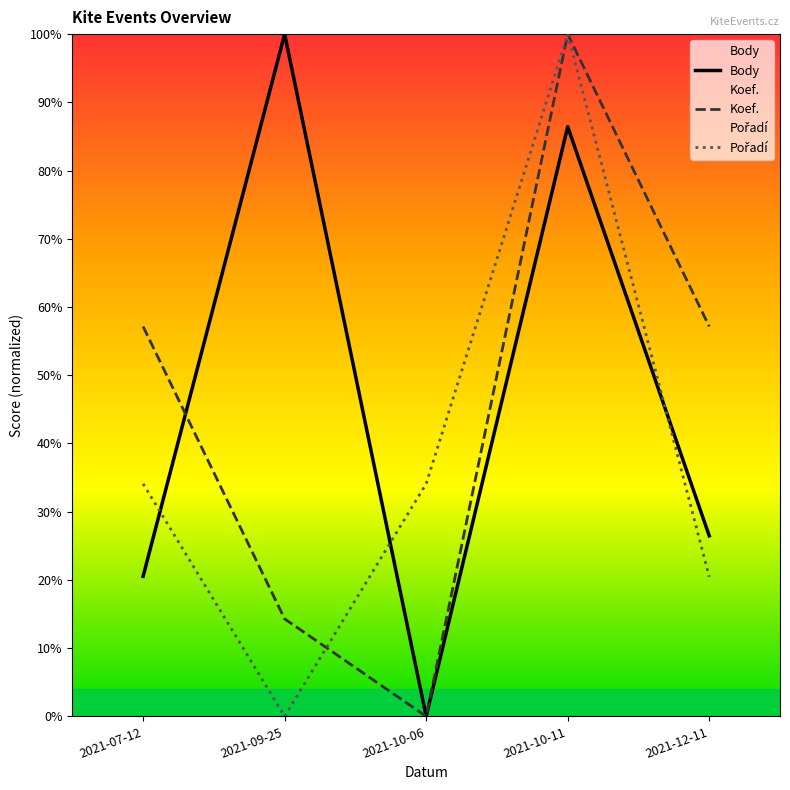

At which label does Body first exceed 26?

2021-09-25